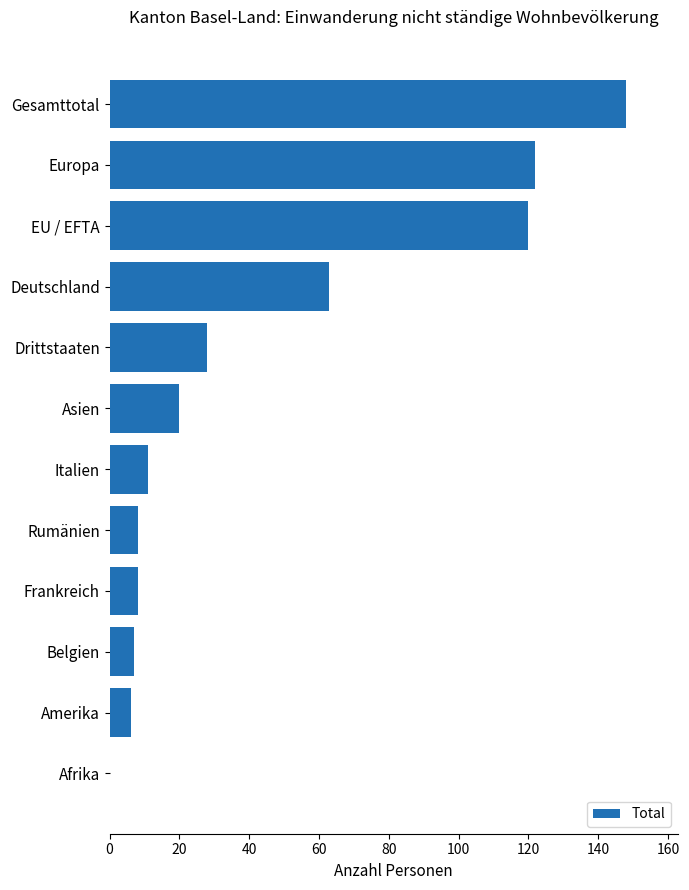

True or false: the data shows 20 at Asien.

True